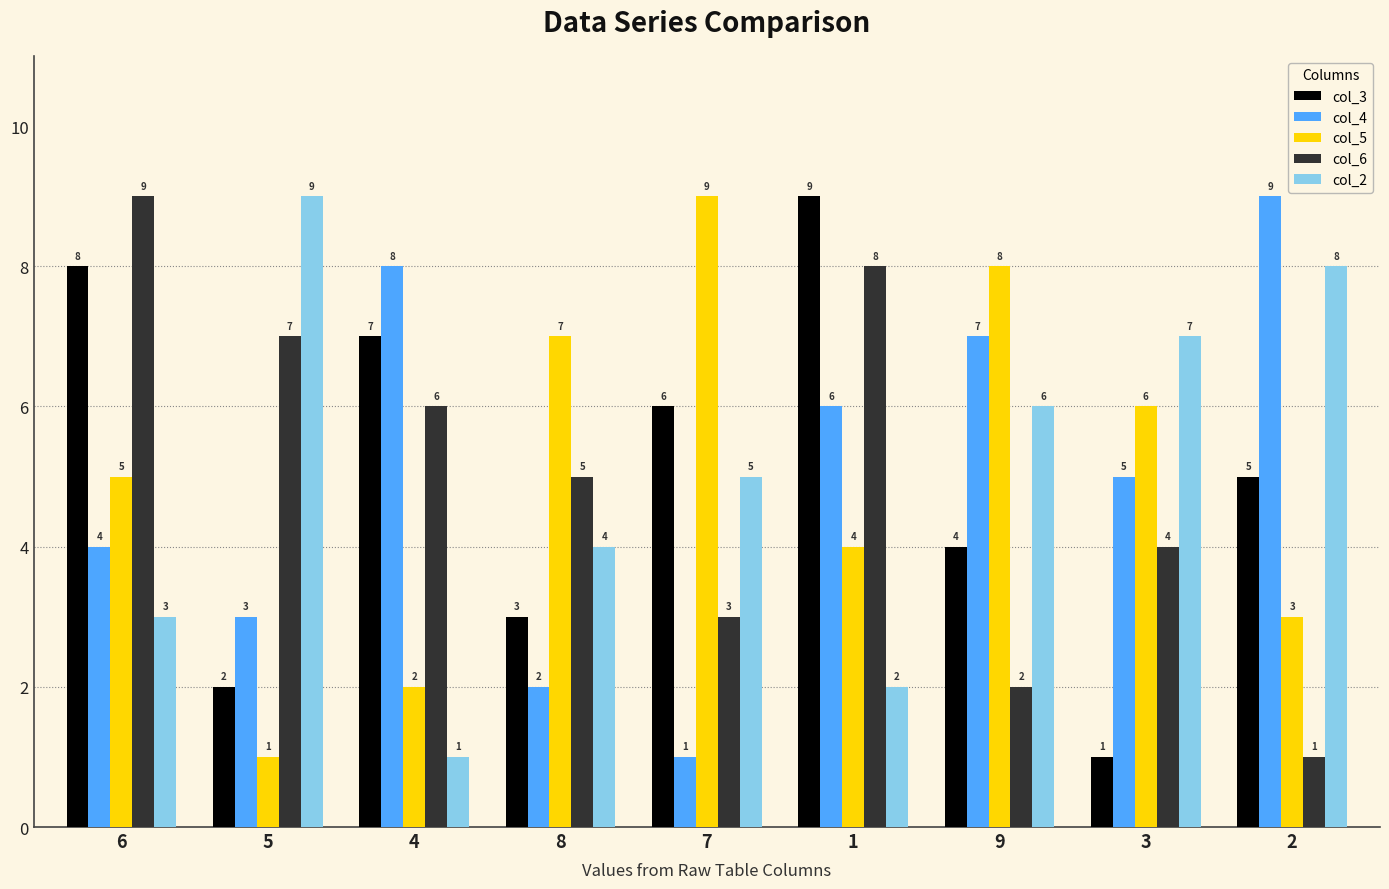

Is the value of col_4 at 8 greater than the value of col_3 at 8?

No